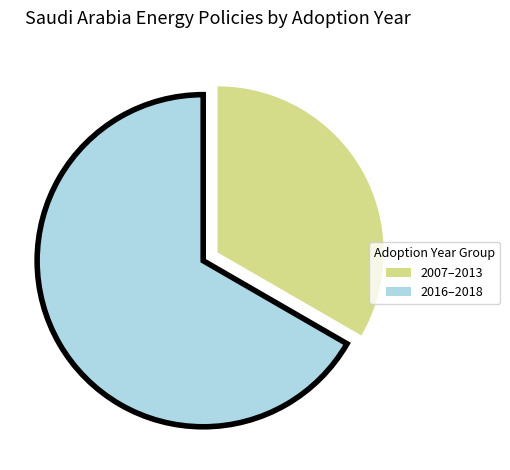

Count the number of slices in the pie.

2